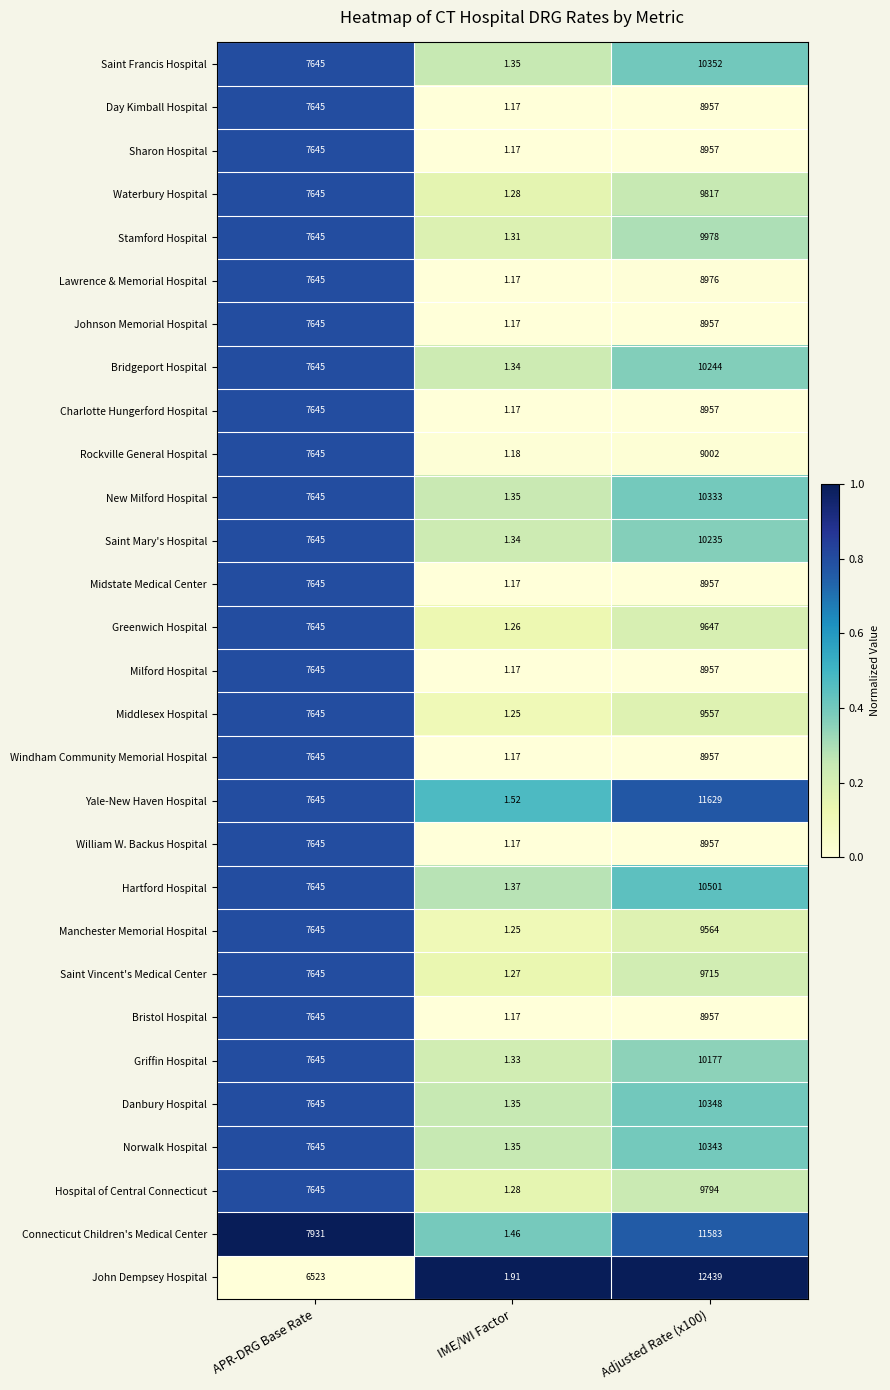

Which category has the lowest value across all series?

IME/WI Factor